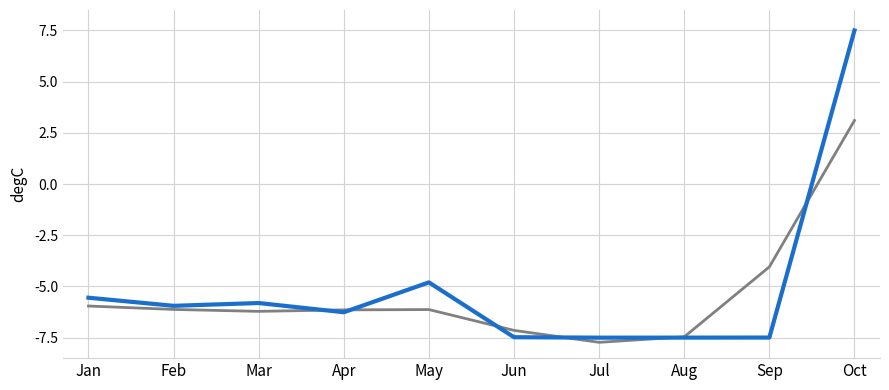

What is the total value across all series at May?

-10.9